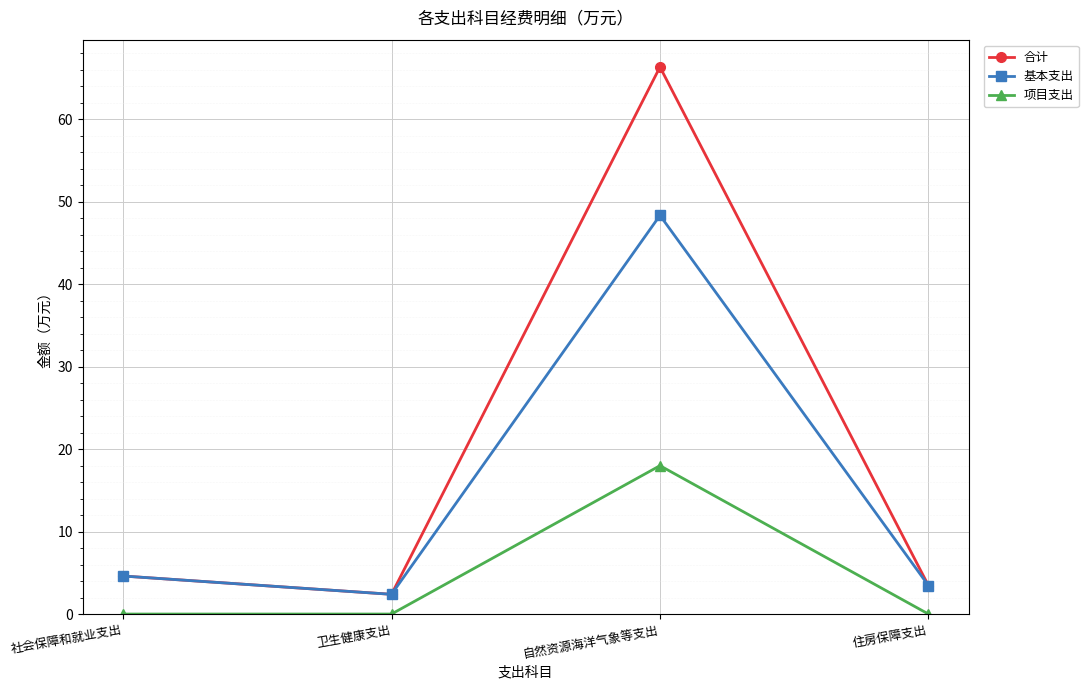

Reading left to right, transcribe all the data shown in this chart.

合计: 4.6	2.4	66.3	3.5
基本支出: 4.6	2.4	48.3	3.5
项目支出: 0.0	0.0	18.0	0.0